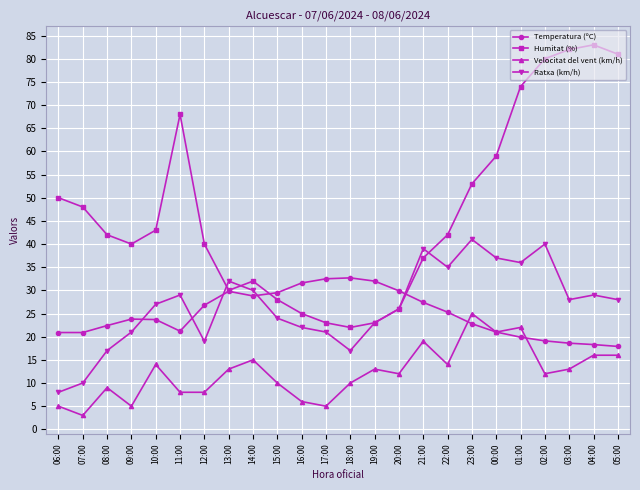

Read the Ratxa (km/h) value at 11:00.

29.0